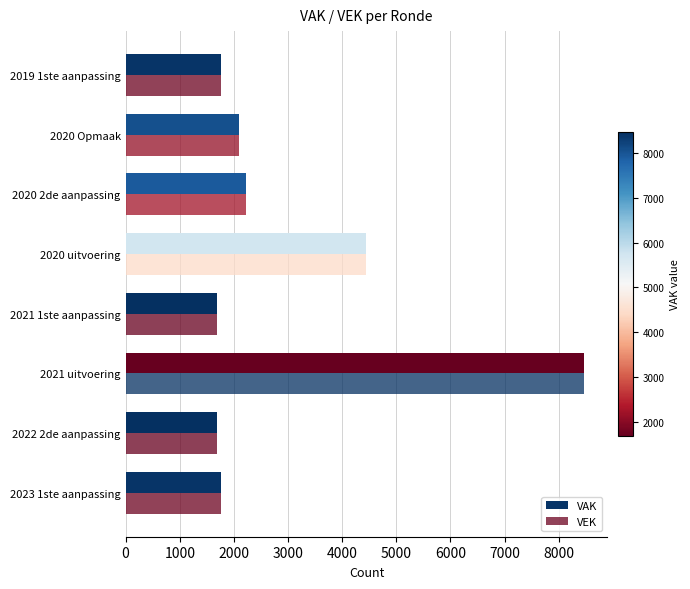

Count the number of categories in the chart.

8